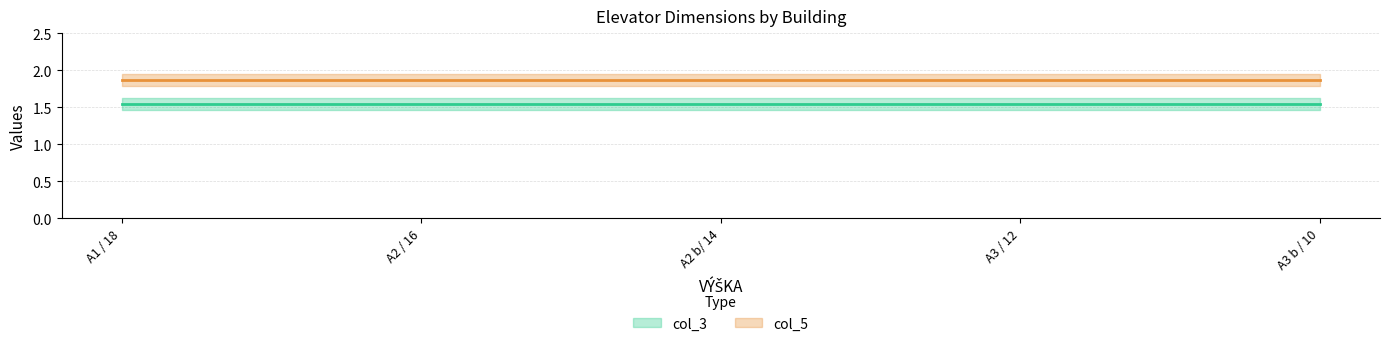

What is the total value across all series at A2 / 16?

3.4